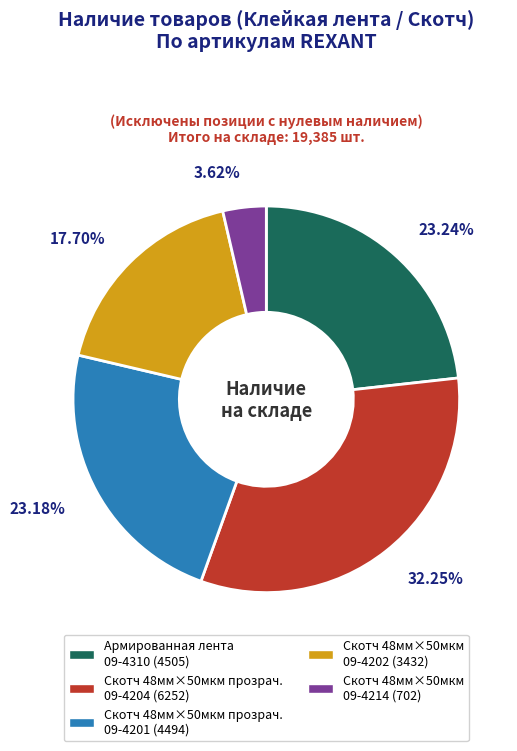

Does any single category account for the majority?

No